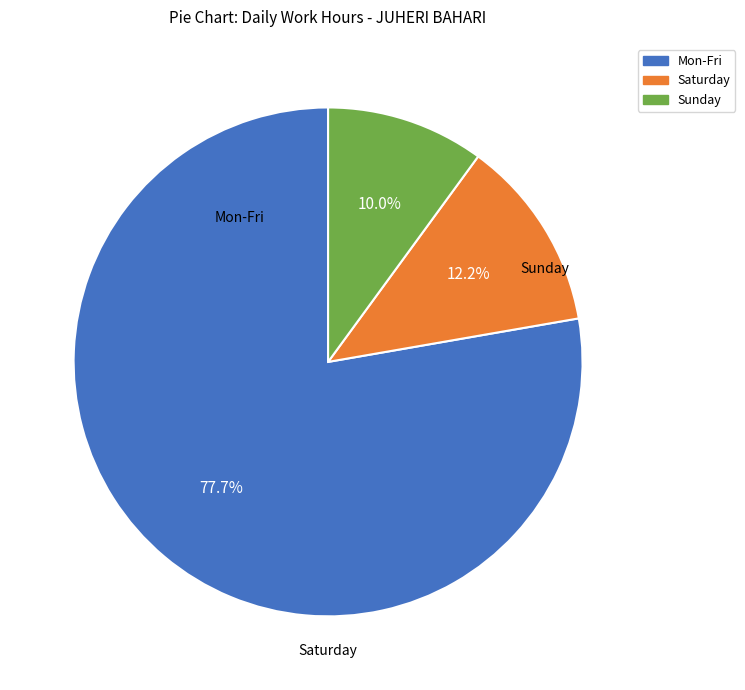

Combined, what portion of the pie is Mon-Fri and Sunday?

87.8%